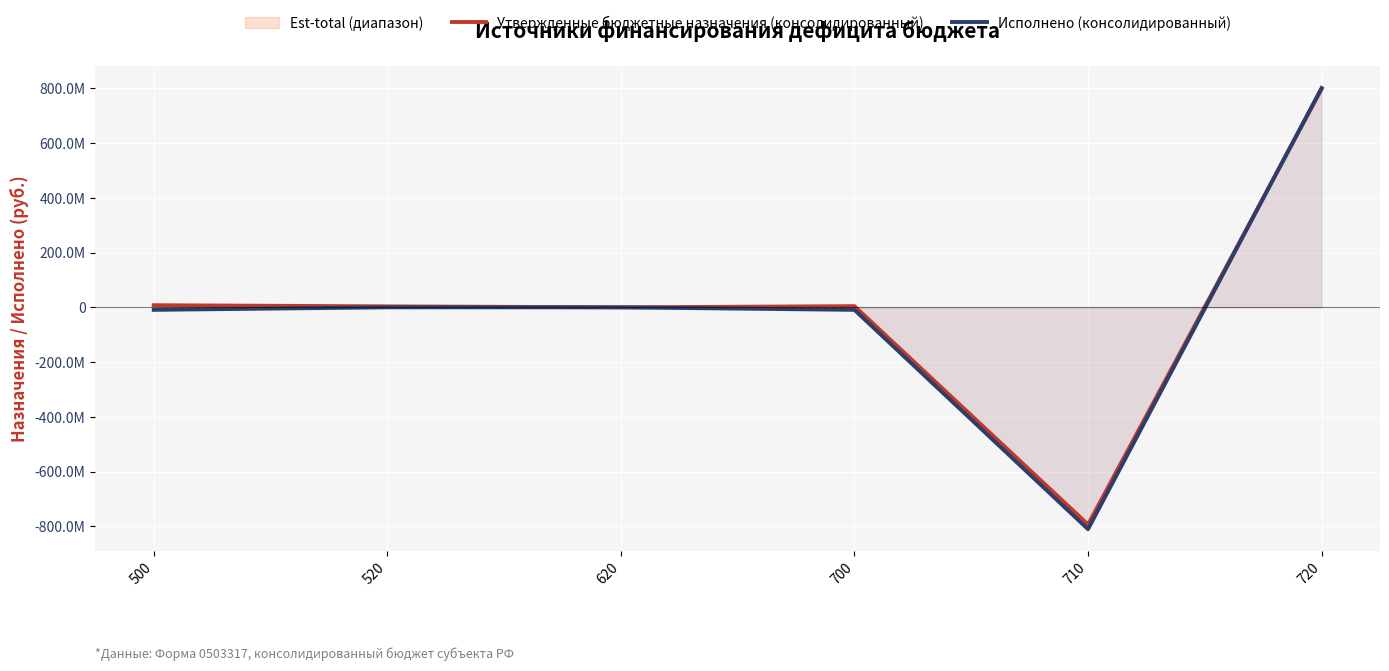

Which series ends up on top after the final intersection of Утвержденные бюджетные назначения (консолидированный) and Исполнено (консолидированный)?

Исполнено (консолидированный)